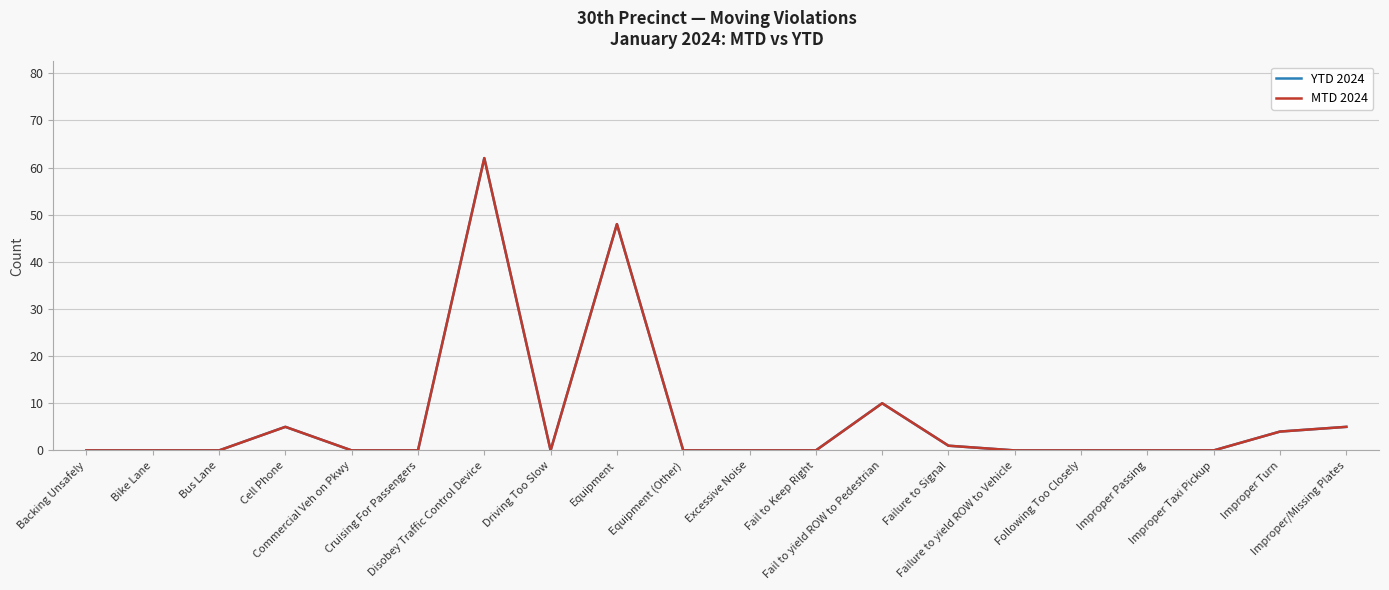

The value of YTD 2024 at Disobey Traffic Control Device is 62. True or false?

True